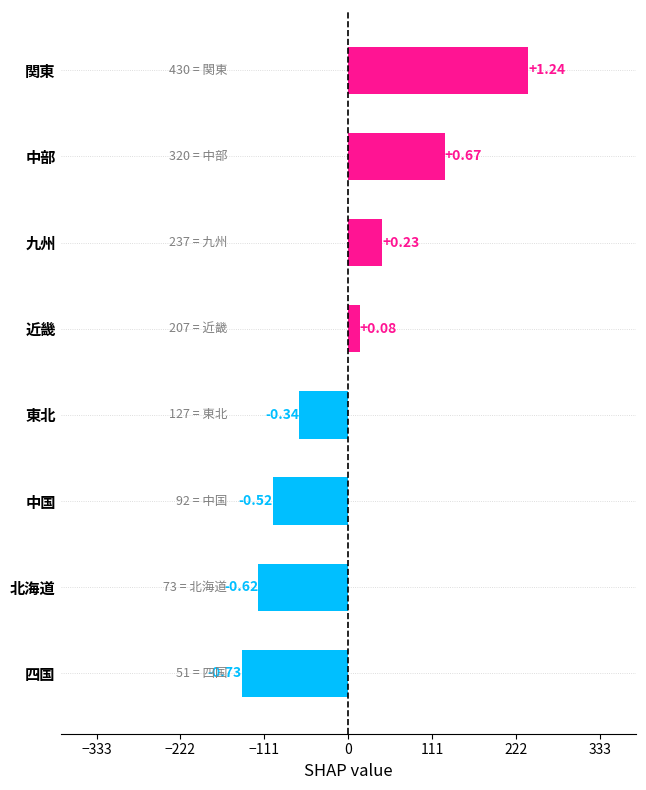

How many bars are there in total?

8